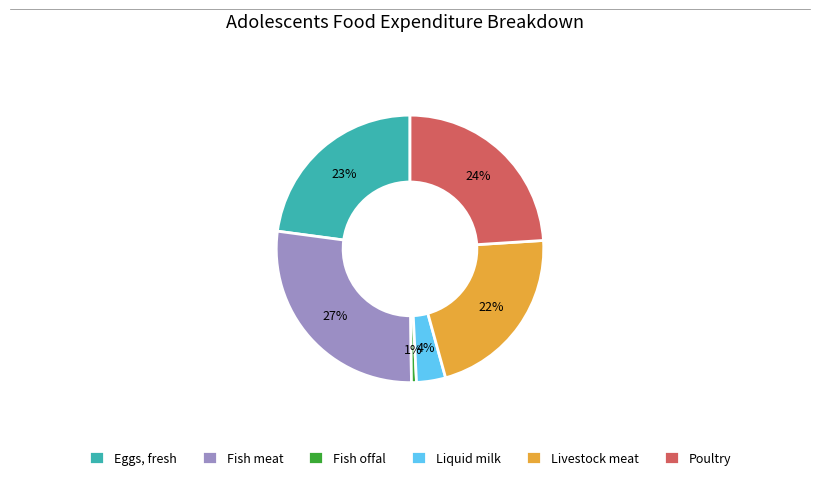

True or false: Eggs, fresh accounts for 17% of the total.

False